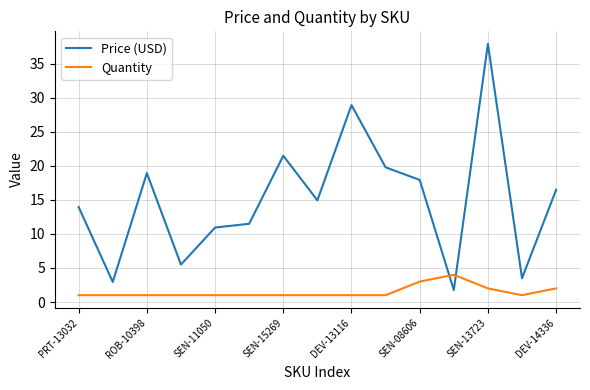

Rank the series by their average value, from lowest to highest.

Quantity, Price (USD)